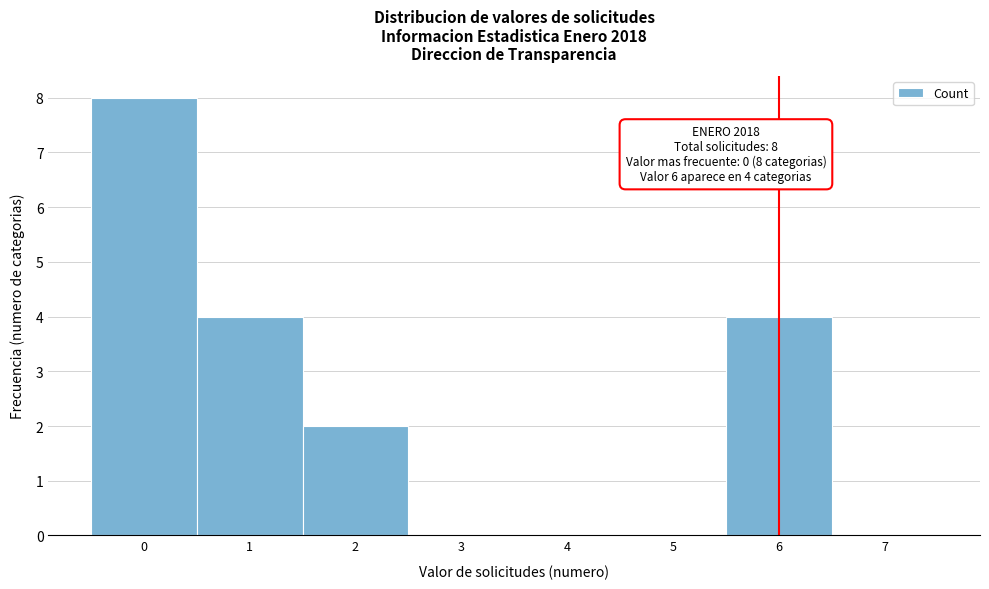

Which range on the x-axis has the tallest bar?

-0.5 to 0.5